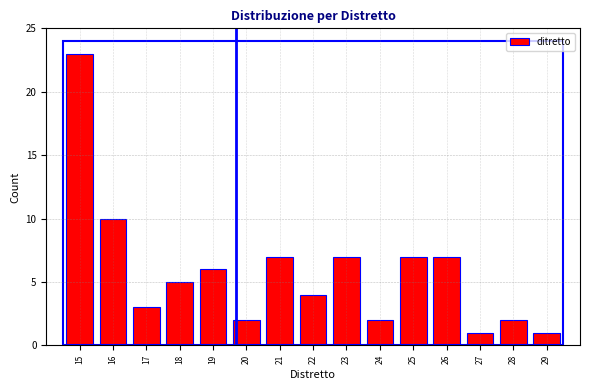

Reading left to right, transcribe all the data shown in this chart.

23	10	3	5	6	2	7	4	7	2	7	7	1	2	1